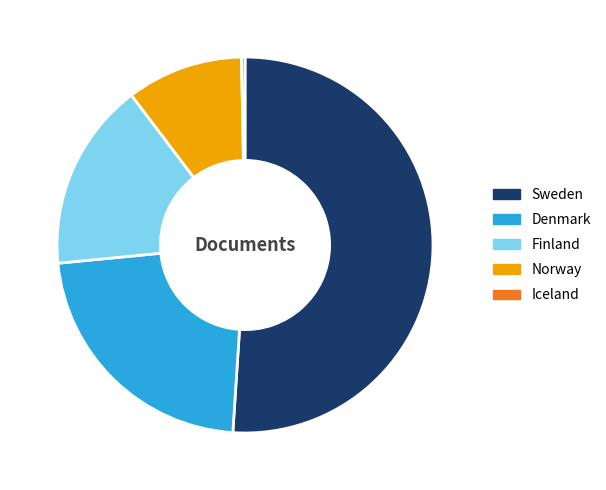

Combined, do Norway and Sweden account for over 50%?

Yes